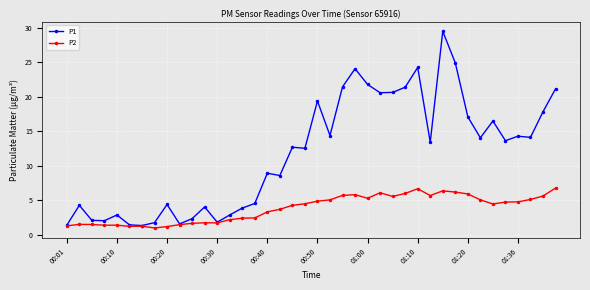

What is the highest value of the P1 series?

29.5